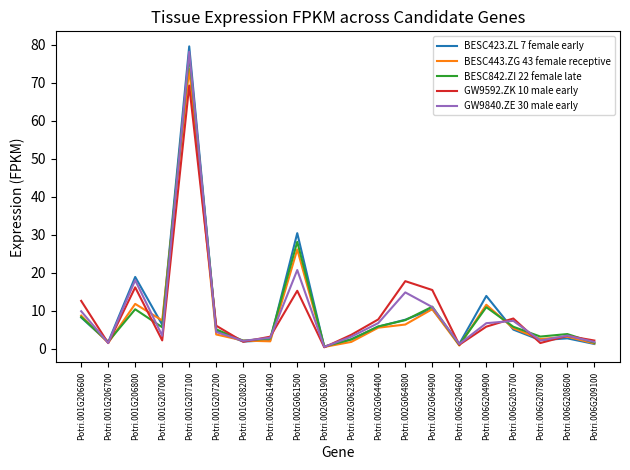

What is the average value of the BESC443.ZG 43 female receptive series?

9.4